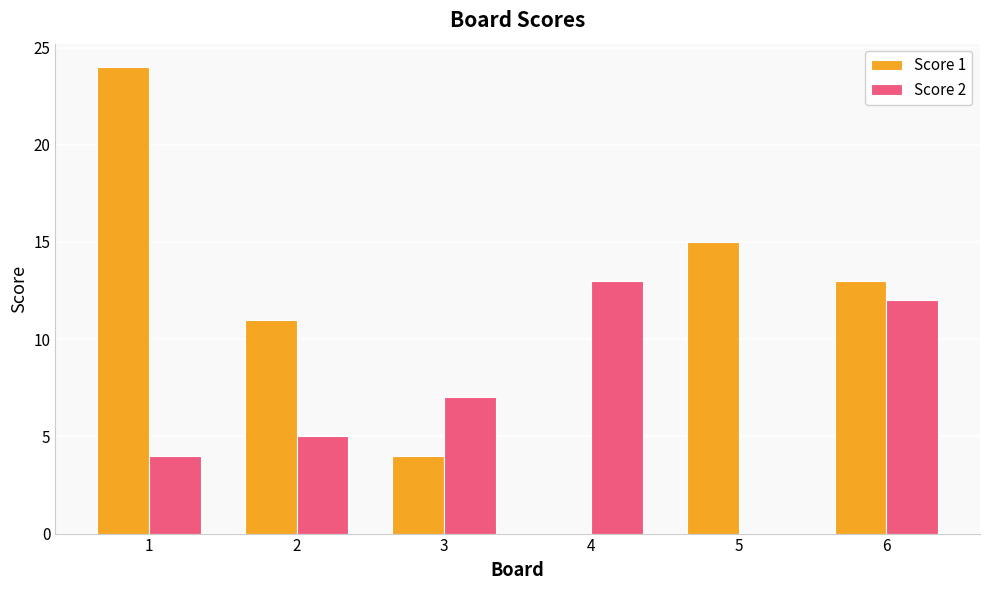

What are all the series names shown in the legend?

Score 1, Score 2